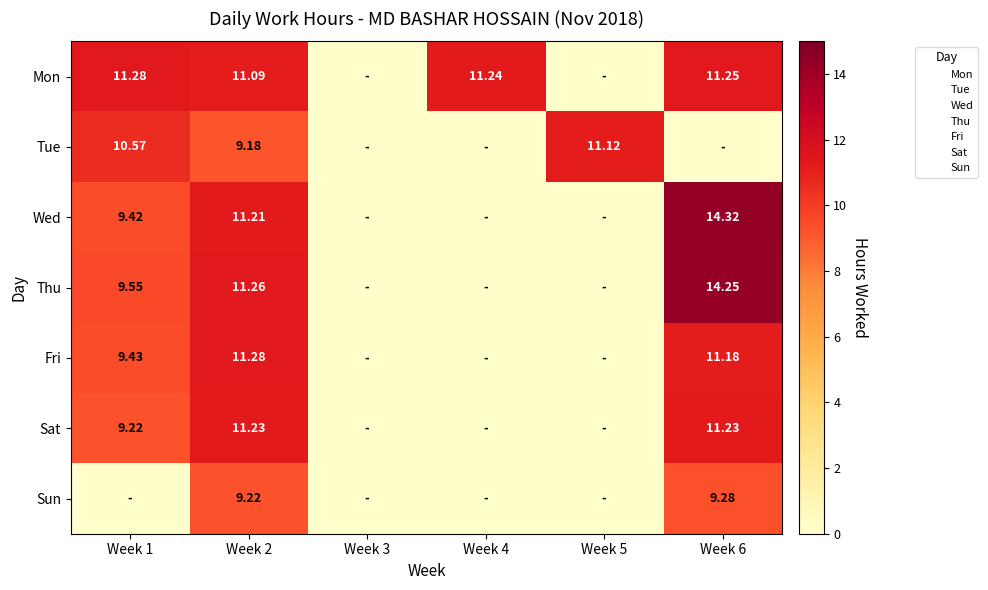

Which series has the largest total across all categories?

Mon